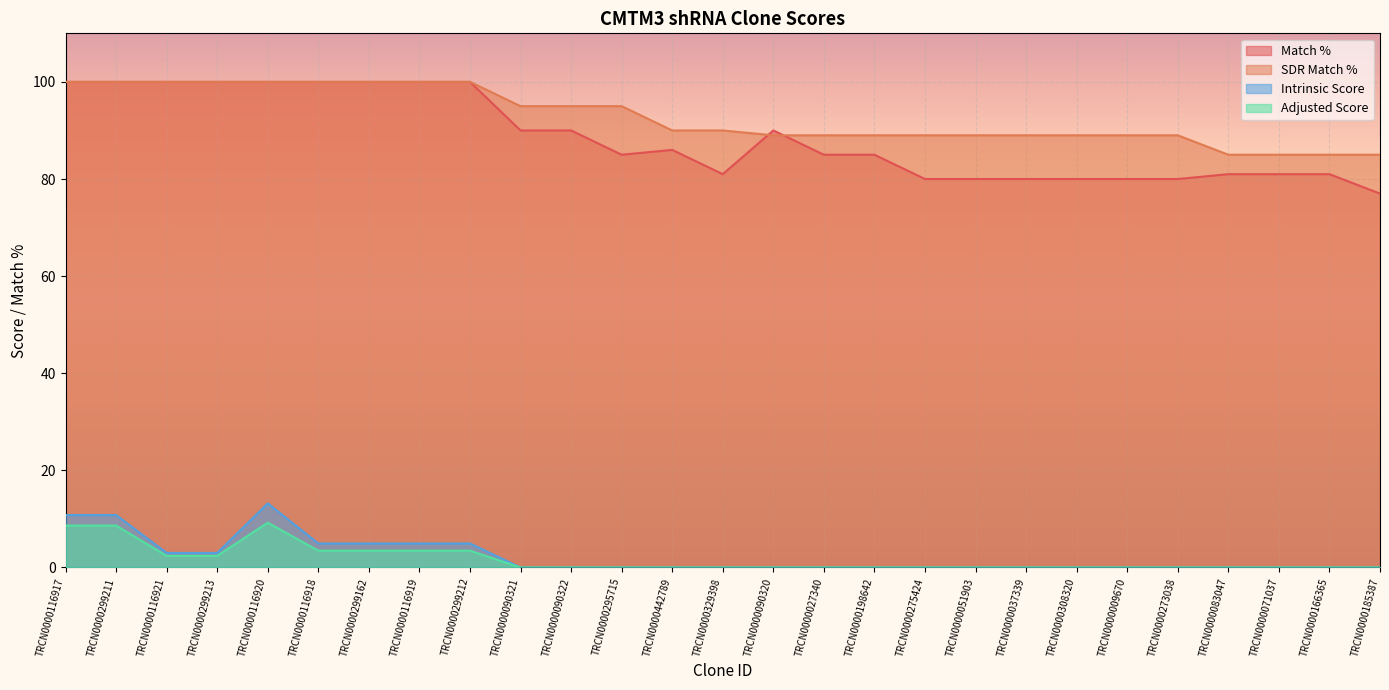

What is the average value of the Adjusted Score series?

1.7